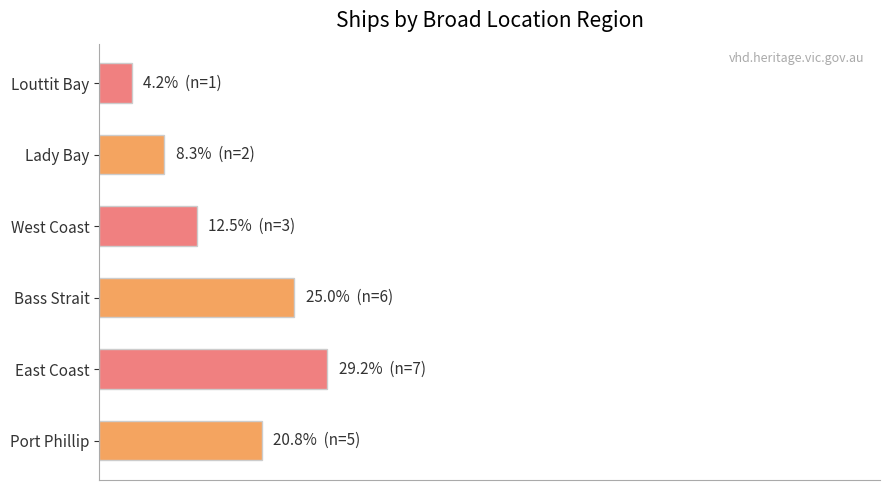

Does the chart contain any negative values?

No